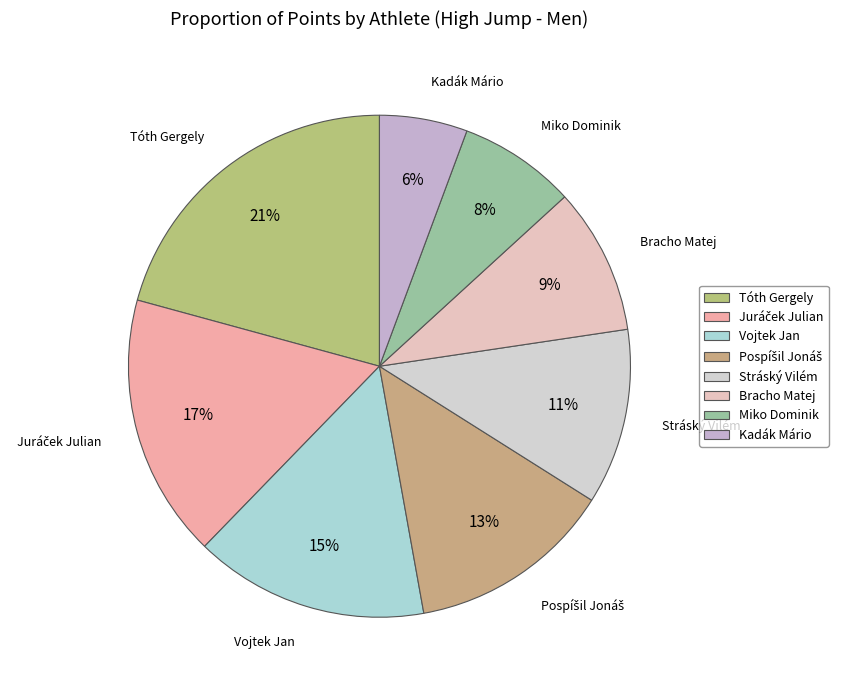

Which slice is the smallest?

Kadák Mário